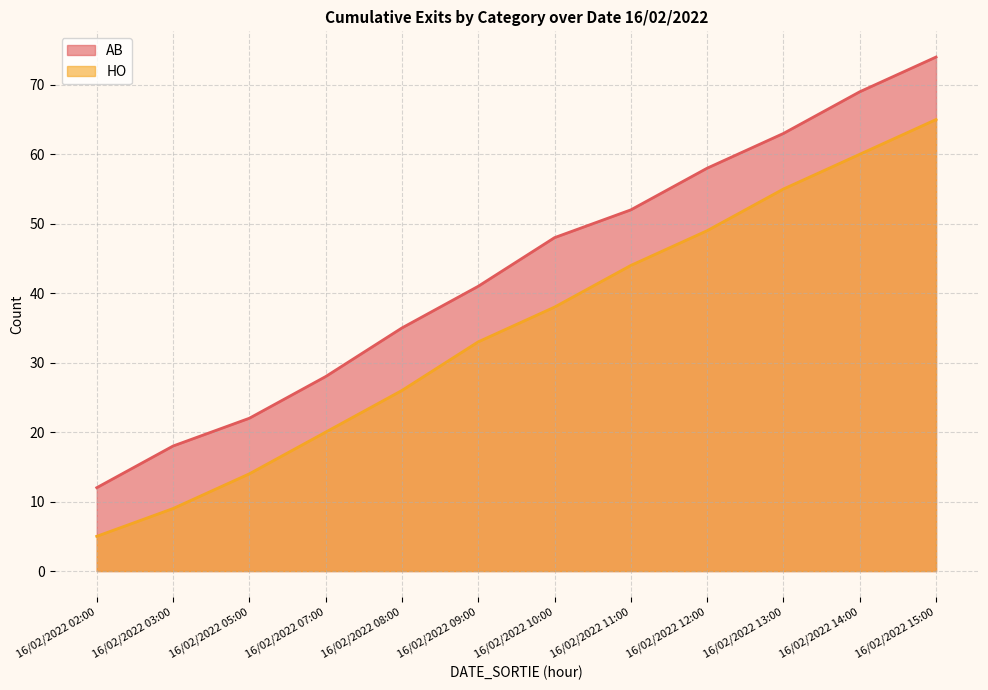

At which label is HO closest to 35?

16/02/2022 09:00